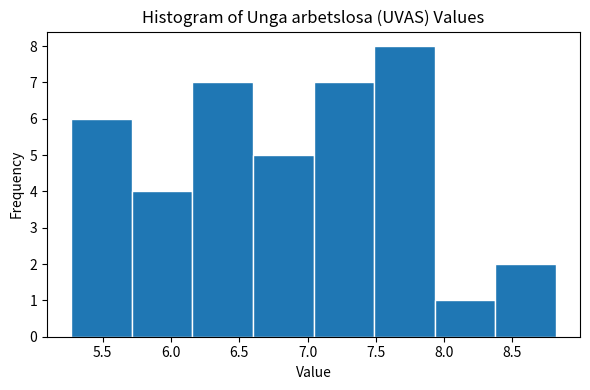

Reading left to right, transcribe this chart: for each bar, give the range it covers on the x-axis and its height. Neither the bar edges nor the heights are printed on the chart, so give them approximately, as read against the axes.

5.25 to 5.70: 6
5.70 to 6.15: 4
6.15 to 6.60: 7
6.60 to 7.05: 5
7.05 to 7.50: 7
7.50 to 7.95: 8
7.95 to 8.35: 1
8.35 to 8.80: 2